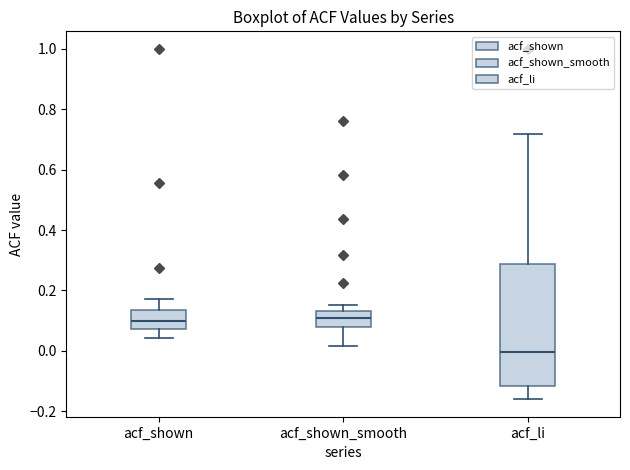

Reading left to right, transcribe this box plot: for each box, give where its median line is, the range the box spans, and where its two whiskers end, as read against the y-axis. The values are not printed on the chart, so give them approximately, as read against the axis.

acf_shown: median 0.10, box 0.08 to 0.14, whiskers 0.04 to 0.18
acf_shown_smooth: median 0.12, box 0.08 to 0.14, whiskers 0.02 to 0.16
acf_li: median 0.00, box -0.12 to 0.28, whiskers -0.16 to 0.72